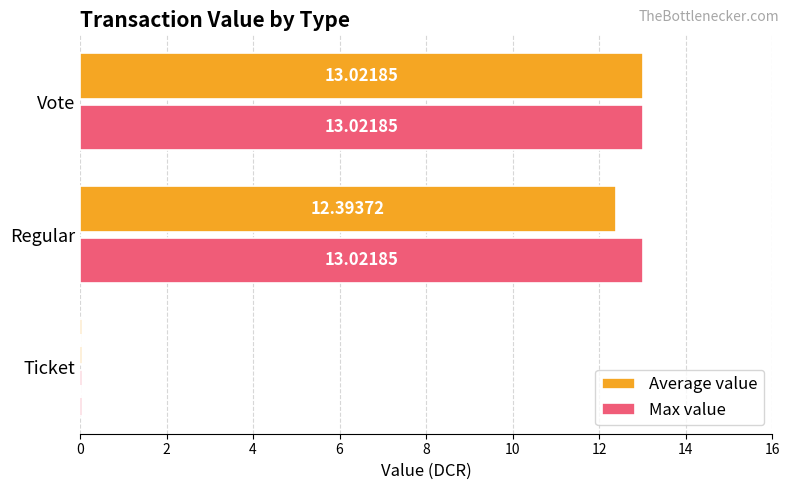

At which category is the sum across all series the highest?

Vote